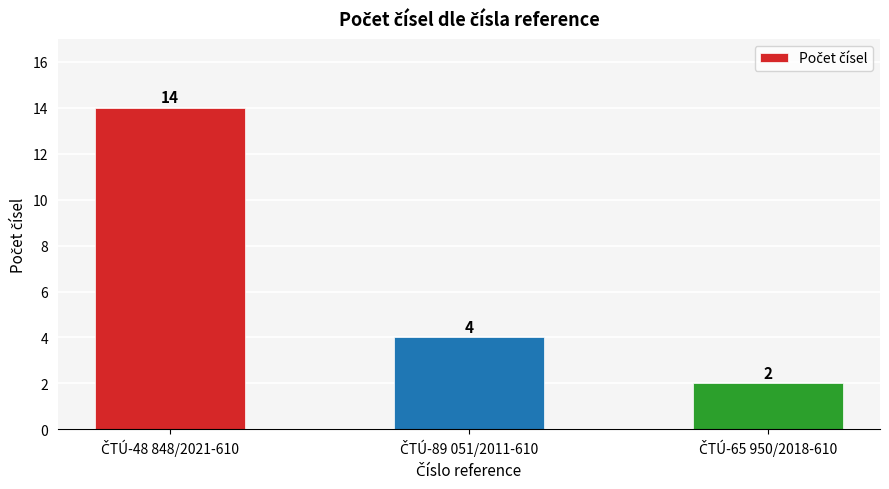

What is the value of the 3rd bar from the left?

2